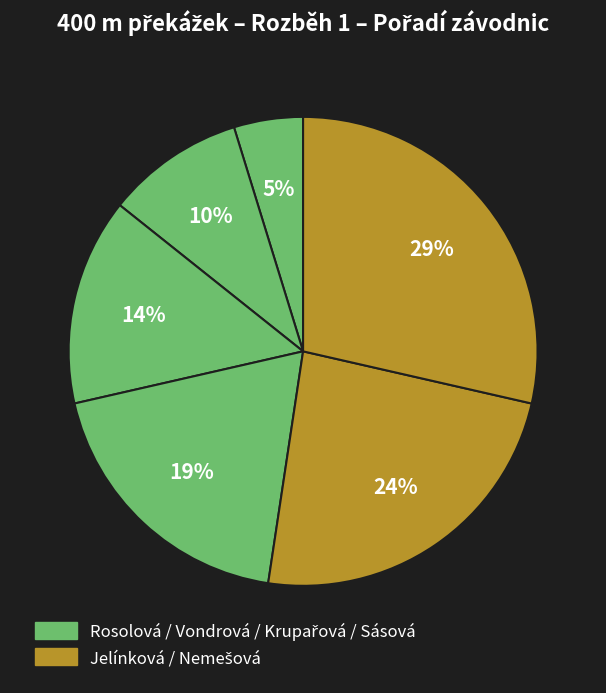

Rank the categories by value from lowest to highest.

Rosolová Denisa, Vondrová Lada, Krupařová Lucie, Sásová Katrin, Jelínková Kristýna, Nemešová Tereza